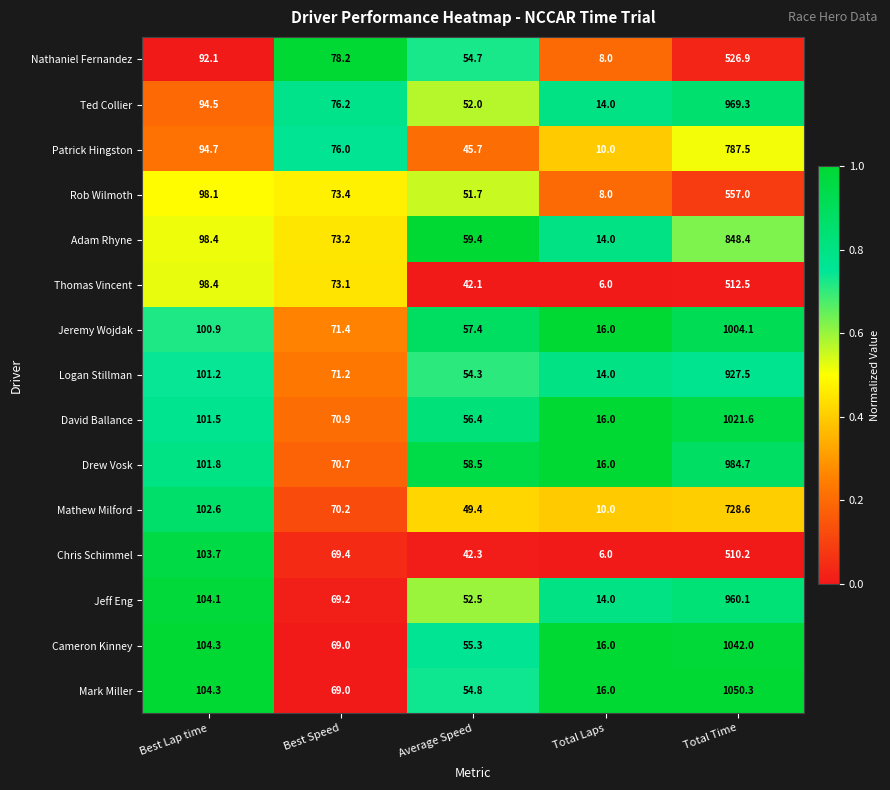

Which series changed the most between Best Lap time and Average Speed?

Chris Schimmel